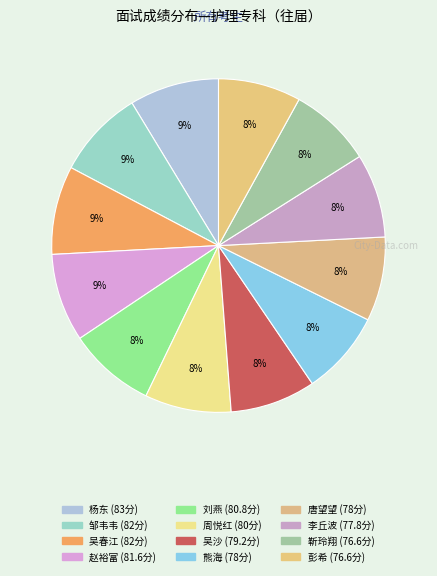

Between 唐望望 and 熊海, which is larger?

唐望望